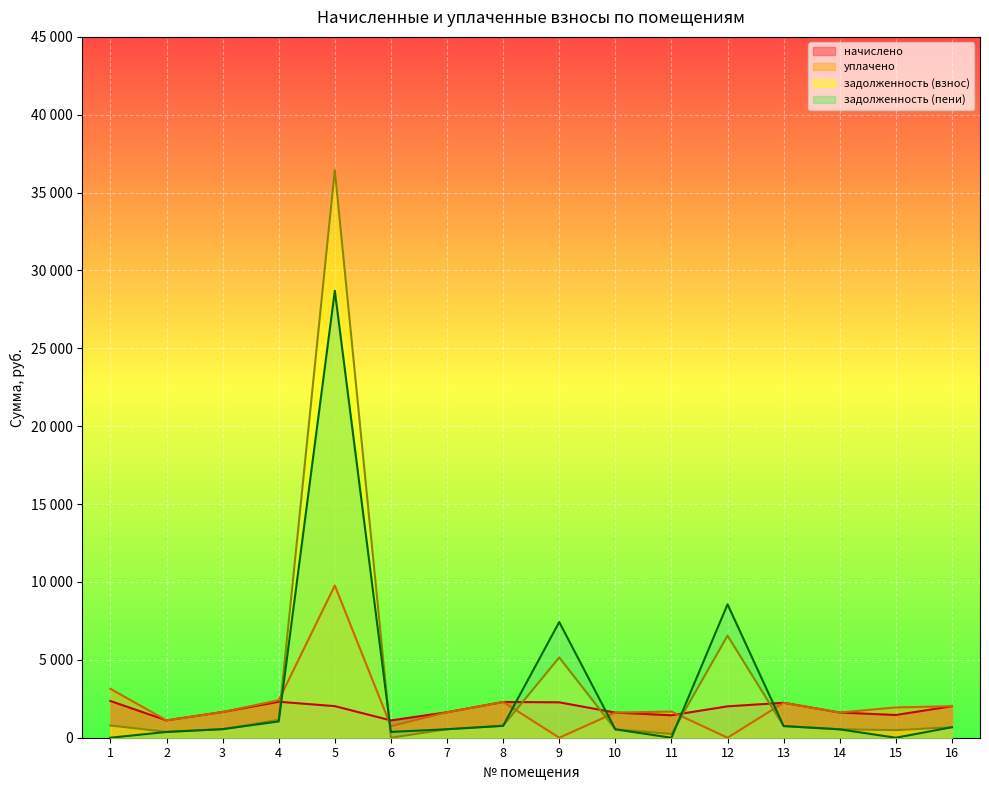

The начислено series shows 3839.3 at 1. True or false?

False